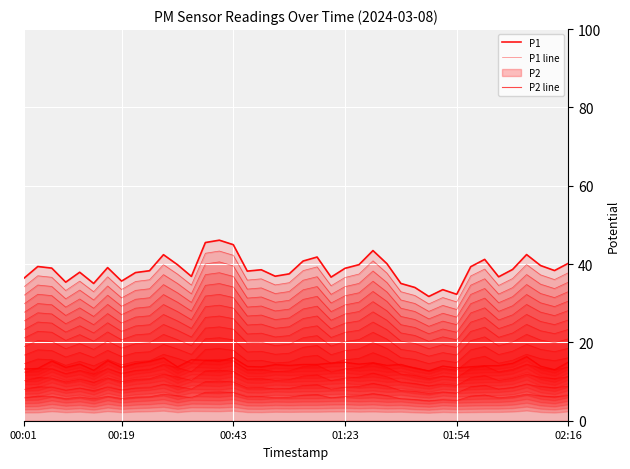

How many data points does each series have?

40